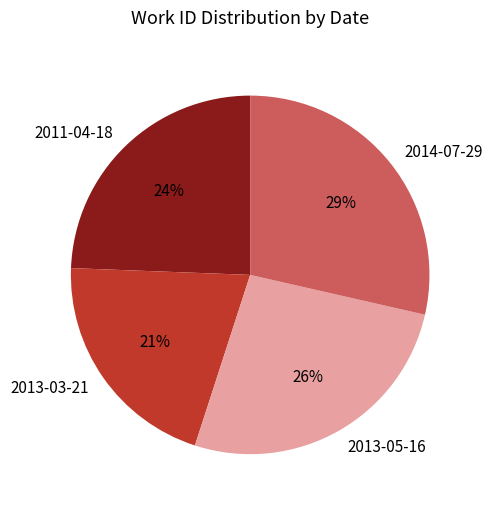

Is there any slice that represents more than half of the pie?

No